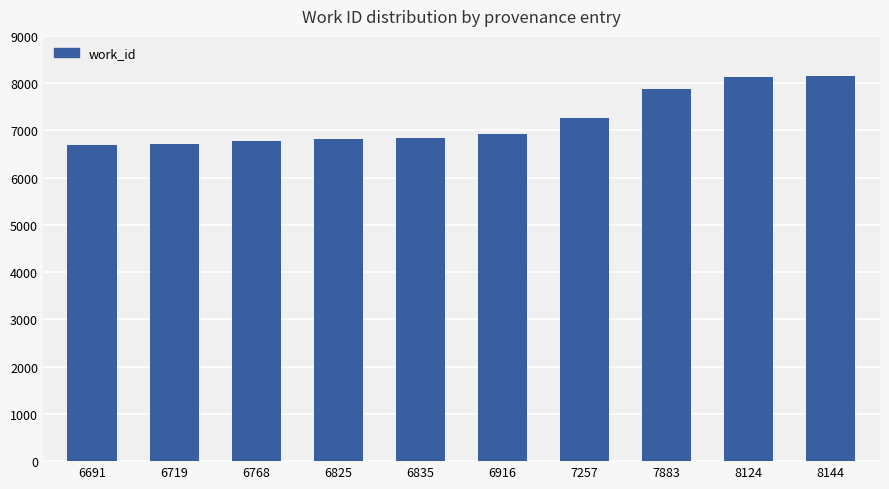

What is the sum of all values?

72162